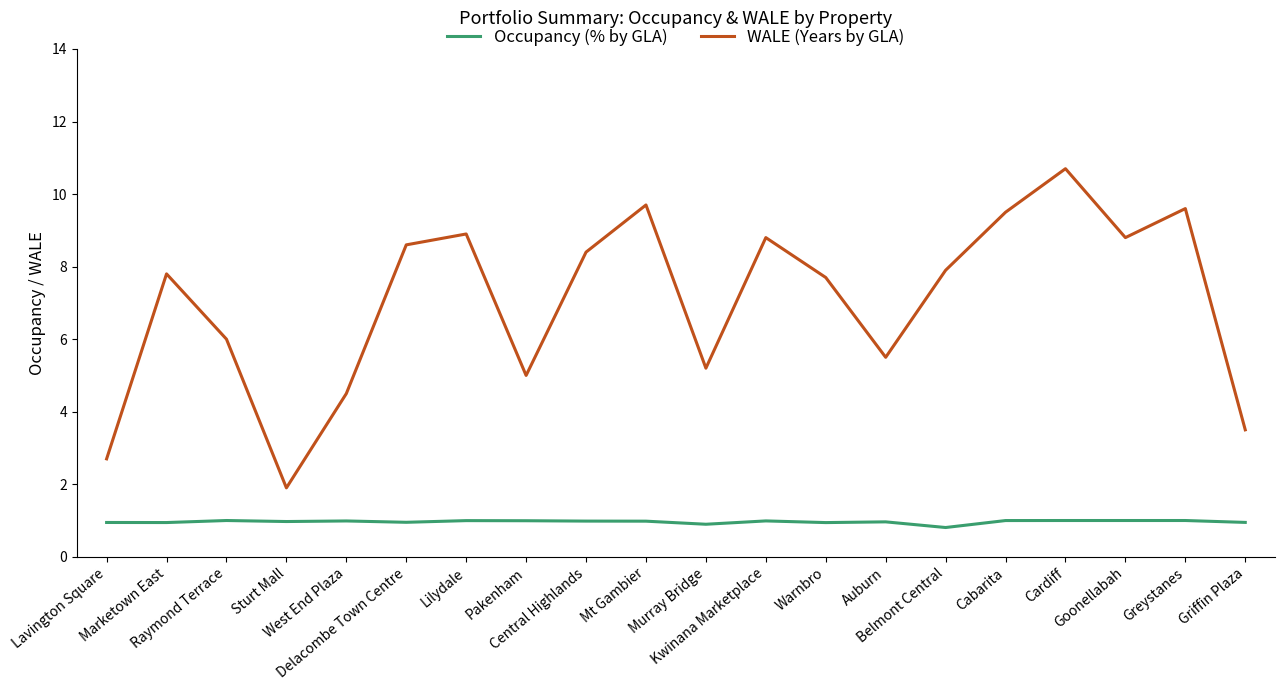

True or false: WALE (Years by GLA) and Occupancy (% by GLA) cross at least once.

False